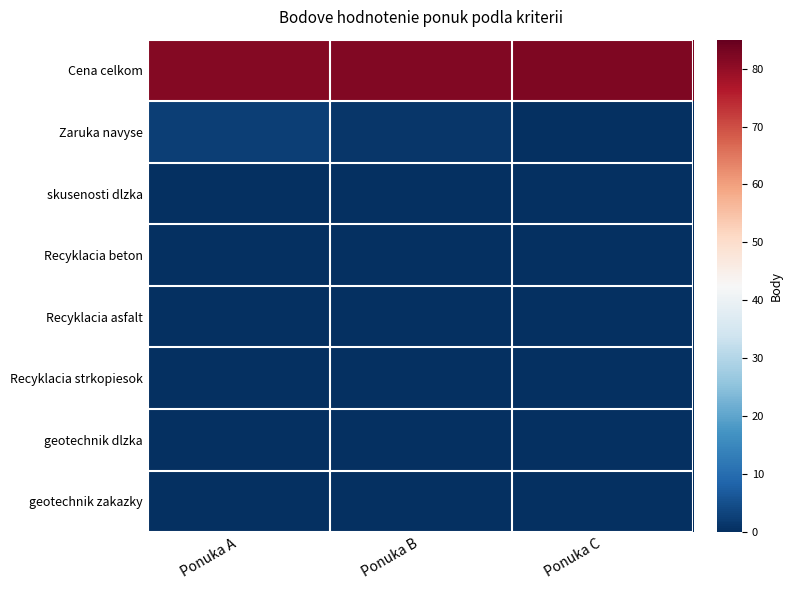

List the series in order of their peak value, highest first.

Cena celkom, Zaruka navyse, skusenosti dlzka, Recyklacia beton, Recyklacia asfalt, Recyklacia strkopiesok, geotechnik dlzka, geotechnik zakazky